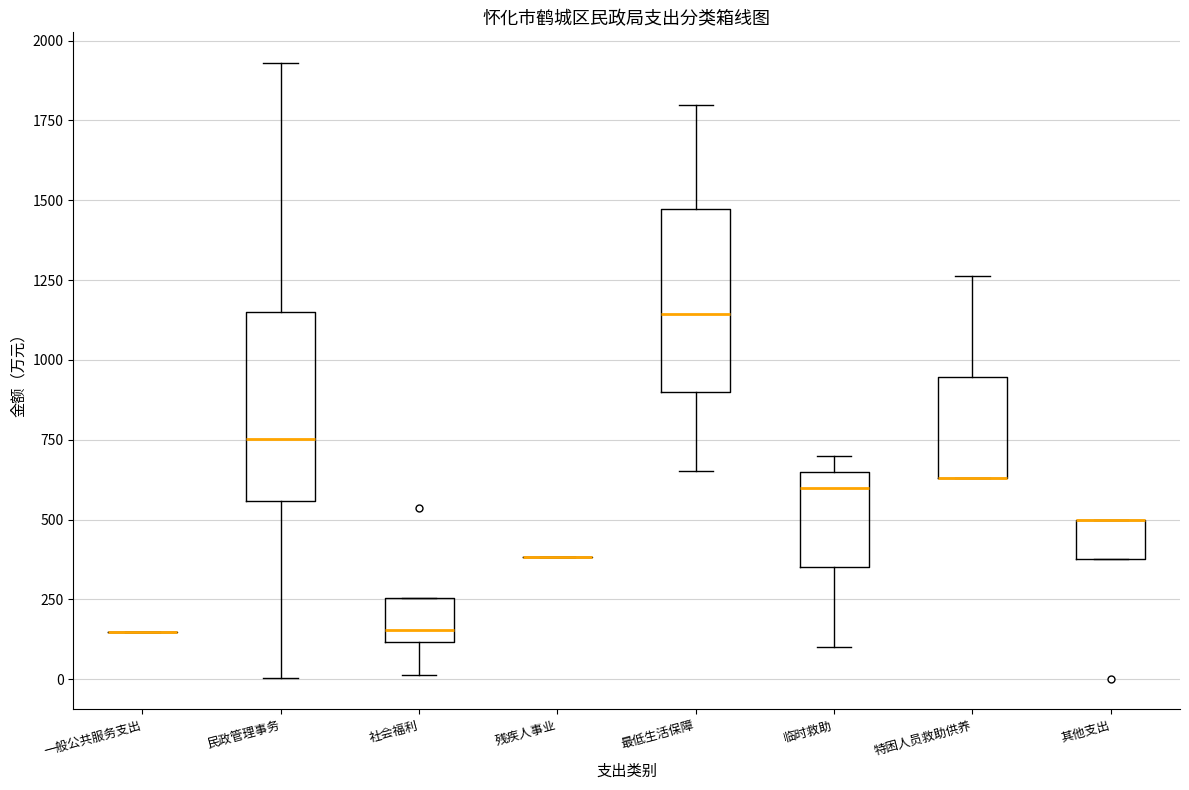

Reading left to right, transcribe this box plot: for each box, give where its median line is, the range the box spans, and where its two whiskers end, as read against the y-axis. The values are not printed on the chart, so give them approximately, as read against the axis.

一般公共服务支出: box collapsed to a line at 150, whiskers 150 to 150
民政管理事务: median 750, box 550 to 1150, whiskers 0 to 1950
社会福利: median 150, box 100 to 250, whiskers 0 to 250
残疾人事业: box collapsed to a line at 400, whiskers 400 to 400
最低生活保障: median 1150, box 900 to 1450, whiskers 650 to 1800
临时救助: median 600, box 350 to 650, whiskers 100 to 700
特困人员救助供养: median 650 (drawn on the box's lower edge), box 650 to 950, whiskers 650 to 1250
其他支出: median 500 (drawn on the box's upper edge), box 400 to 500, whiskers 400 to 500